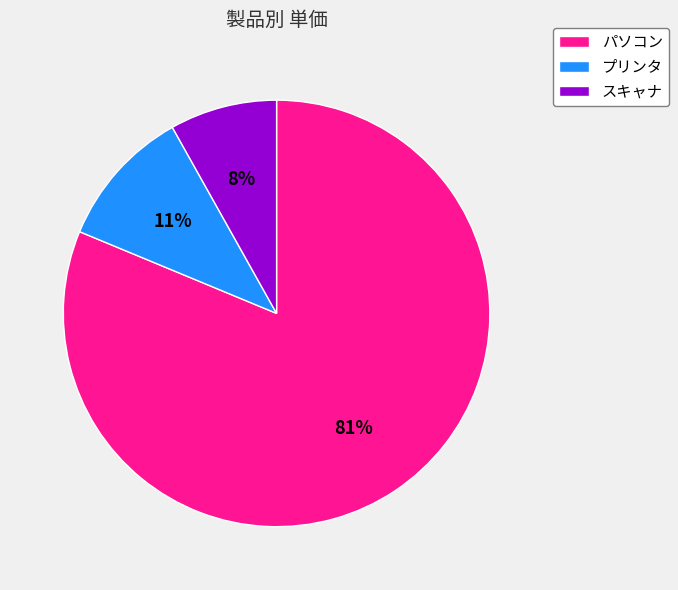

Between プリンタ and パソコン, which is larger?

パソコン